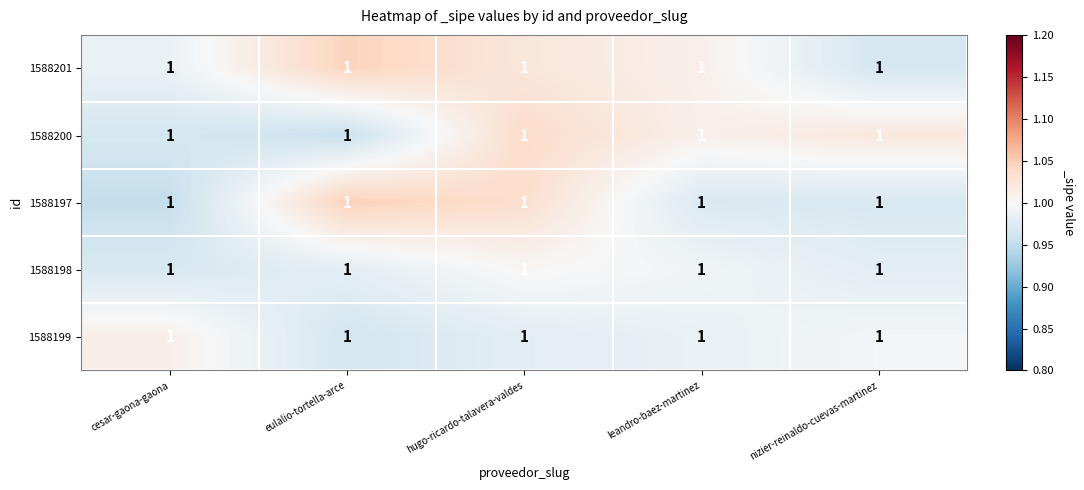

Which has a higher value, eulalio-tortella-arce or cesar-gaona-gaona?

eulalio-tortella-arce